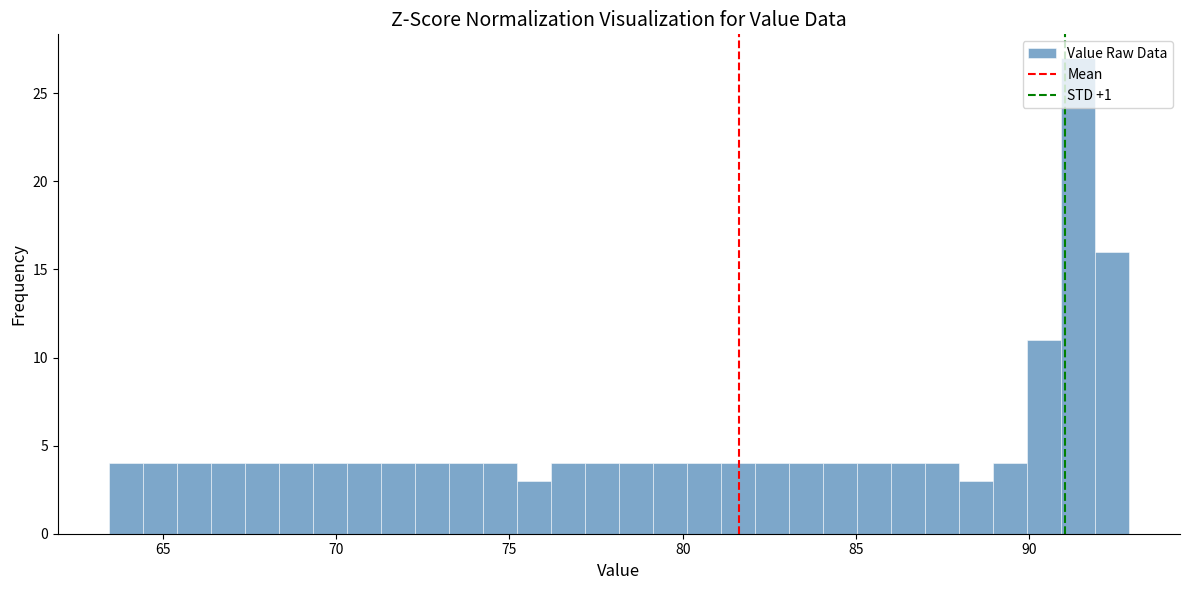

Read against the x-axis, roughly where is the centre of the tallest bar?

91.5